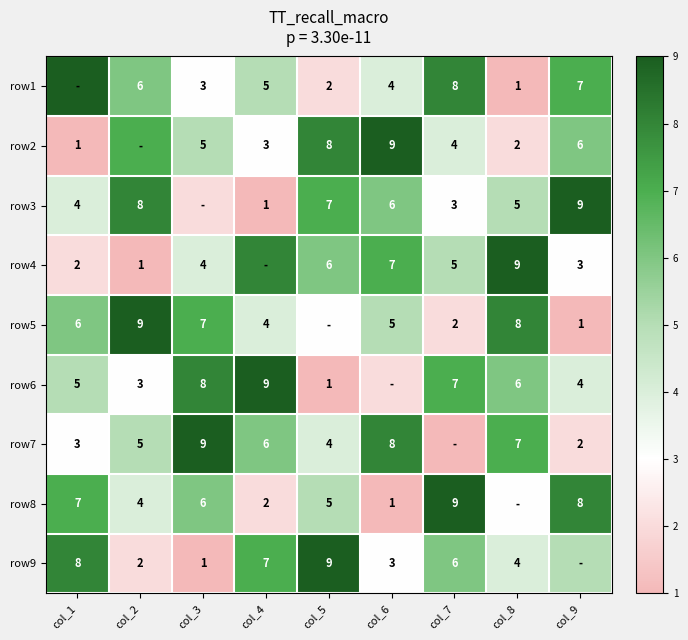

What is the sum of the row6 values at col_8 and col_5?

7